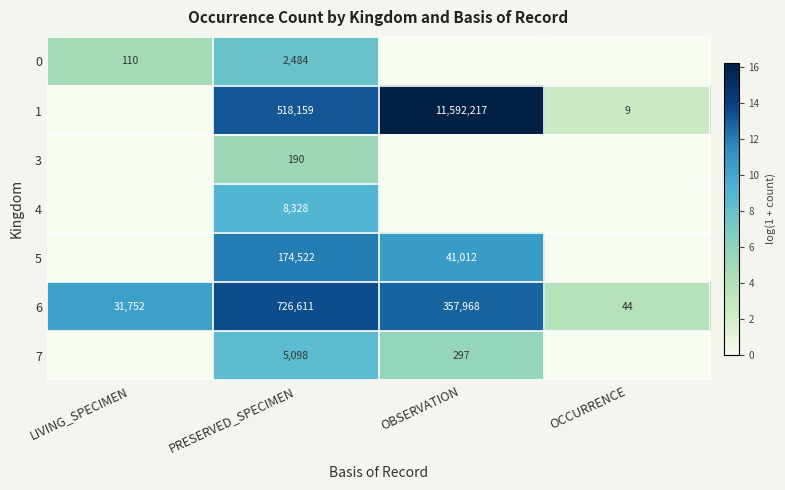

The value of 6 at OBSERVATION is 357968. True or false?

True